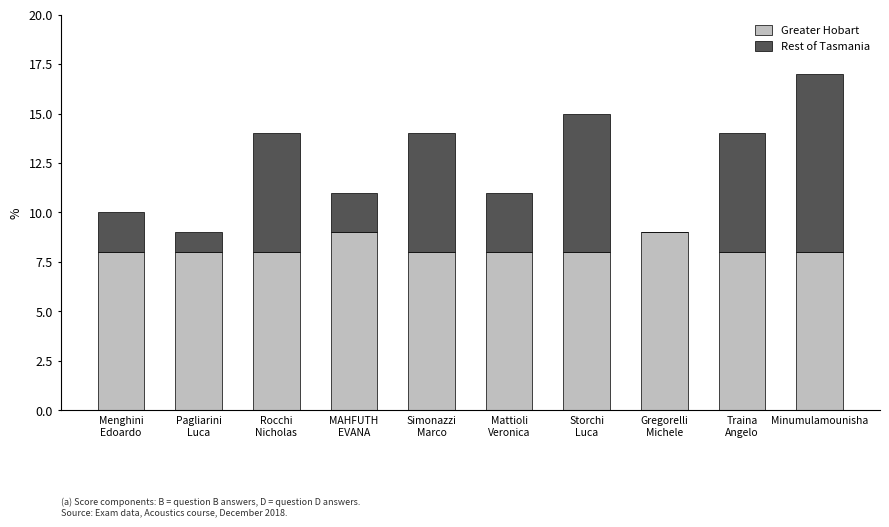

At which category is the sum across all series the highest?

Minumulamounisha